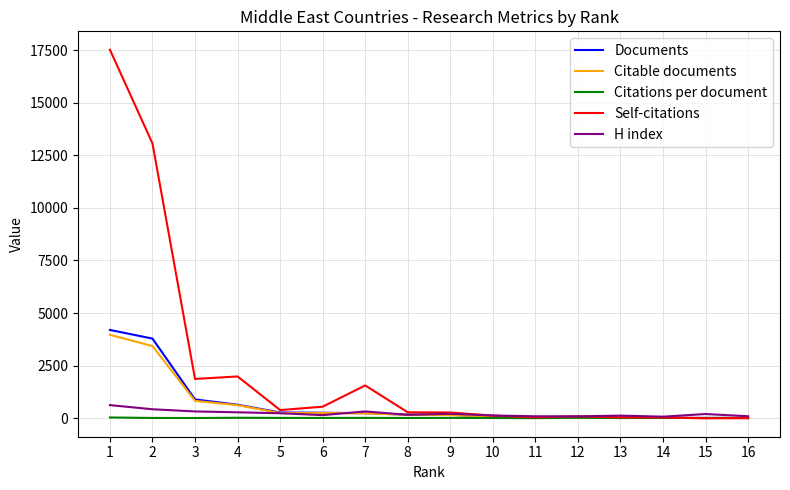

Read the Documents value at 16.

9.0